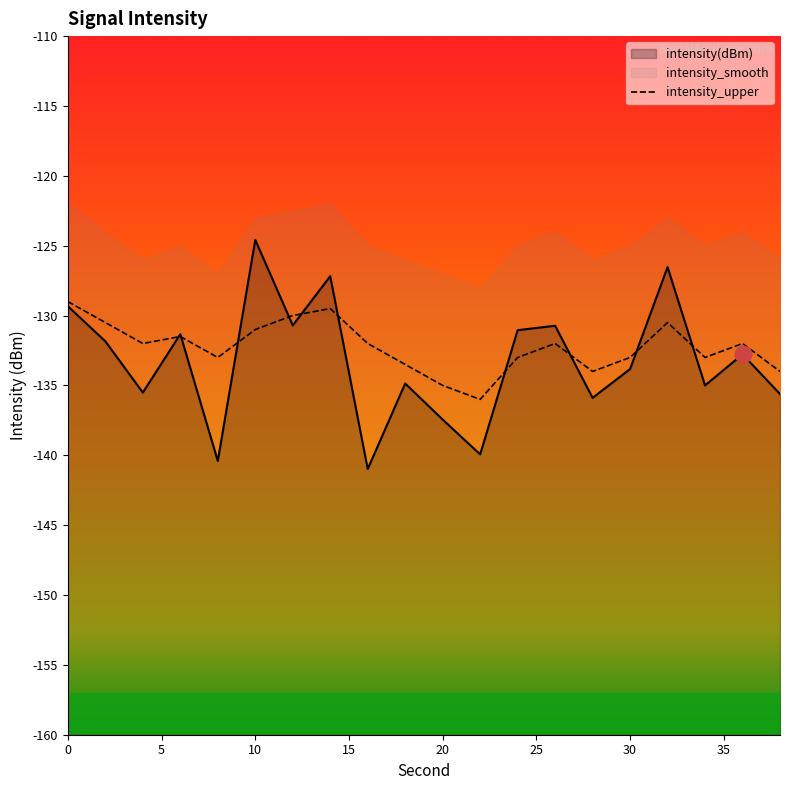

True or false: intensity(dBm) and intensity_smooth cross at least once.

True